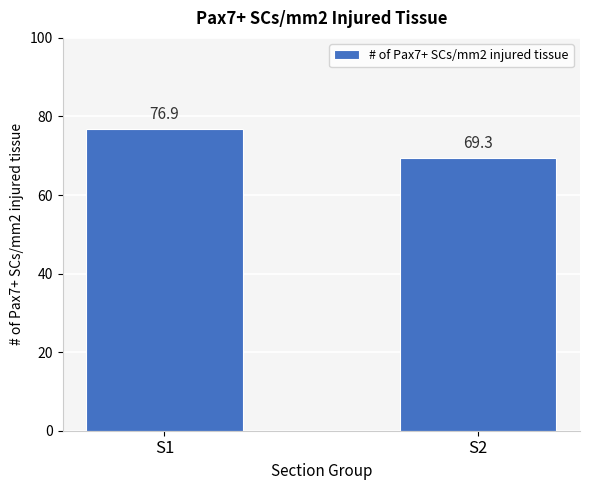

Does the chart contain stacked bars?

No